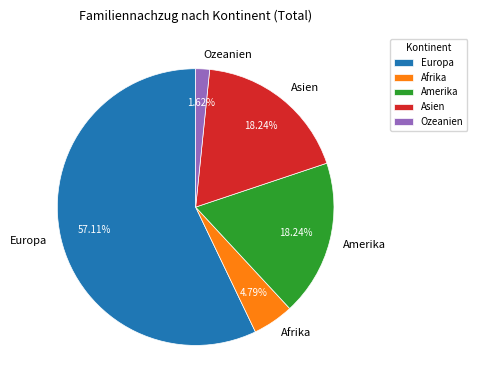

To the nearest percent, what is the difference between the largest and smallest slice percentages?

55%